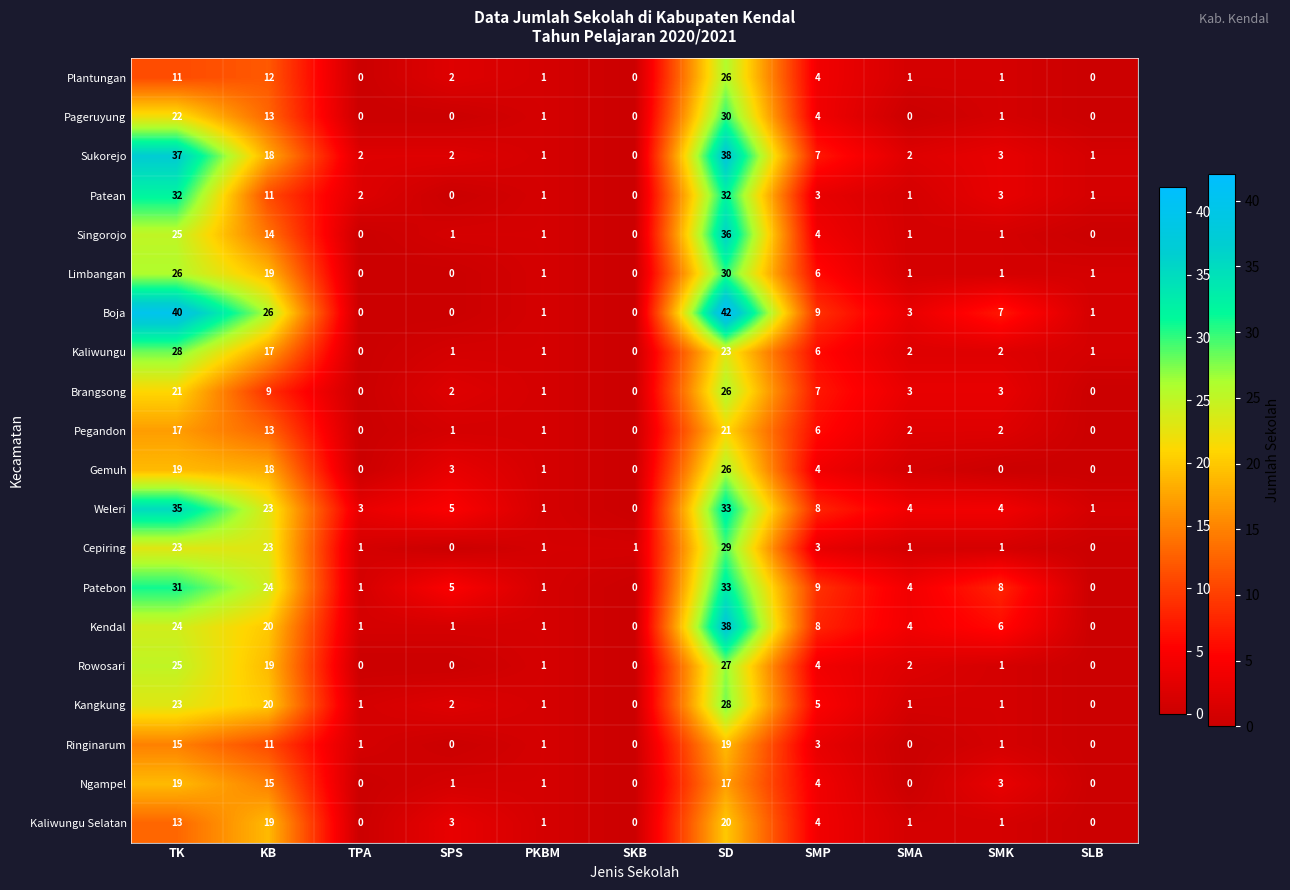

At which label does Pageruyung first exceed 1?

TK